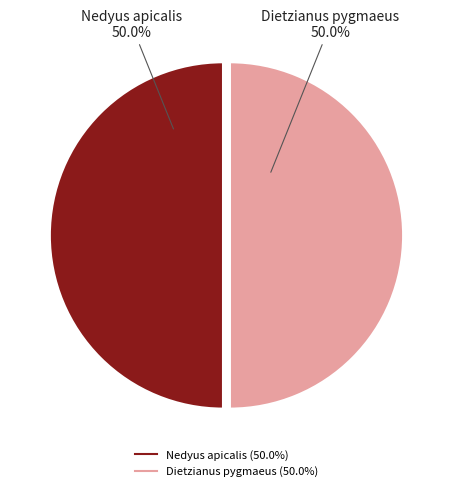

How much of the chart is everything except Nedyus apicalis?

50.0%